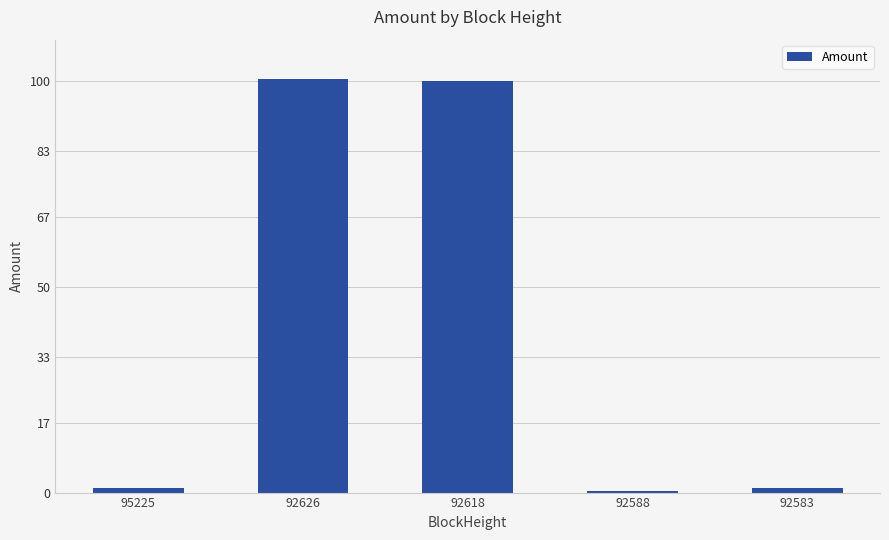

How many series are shown in this chart?

1